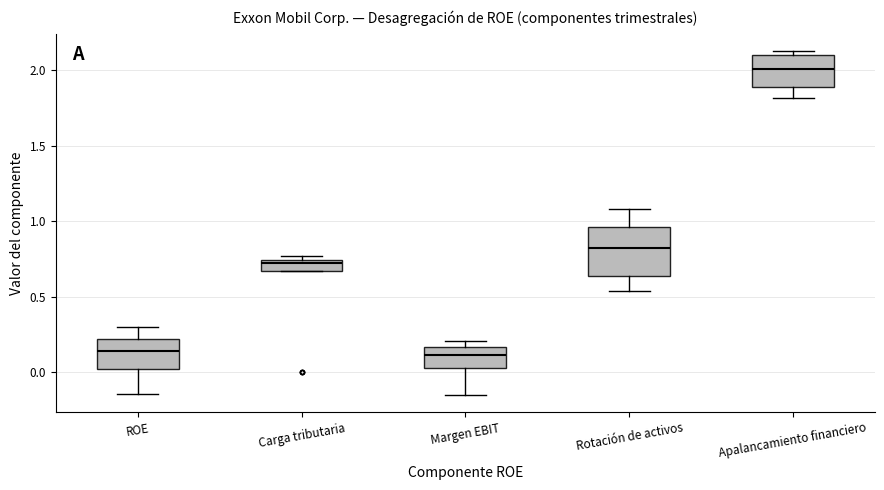

Comparing the boxes themselves (not the whiskers), which one is the tallest?

Rotación de activos